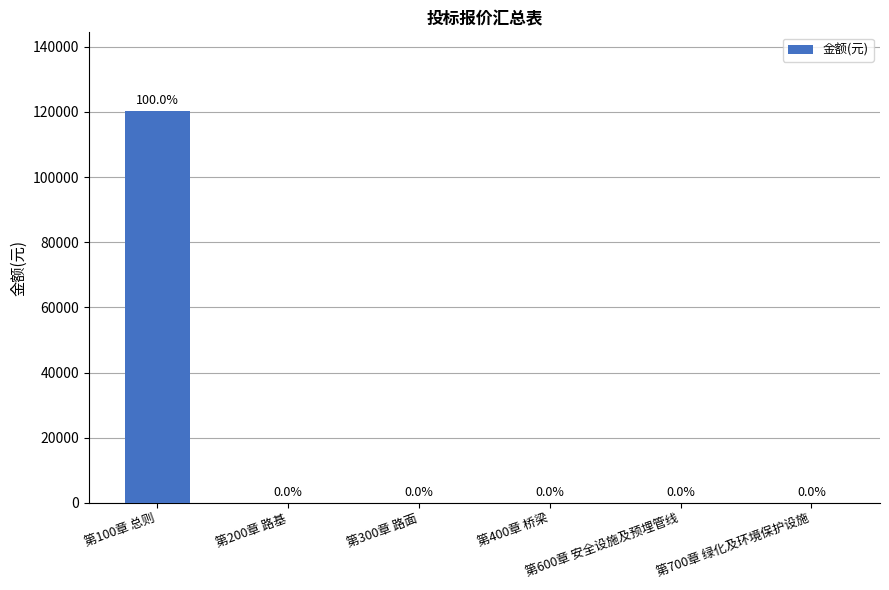

What is the greatest value displayed?

120363